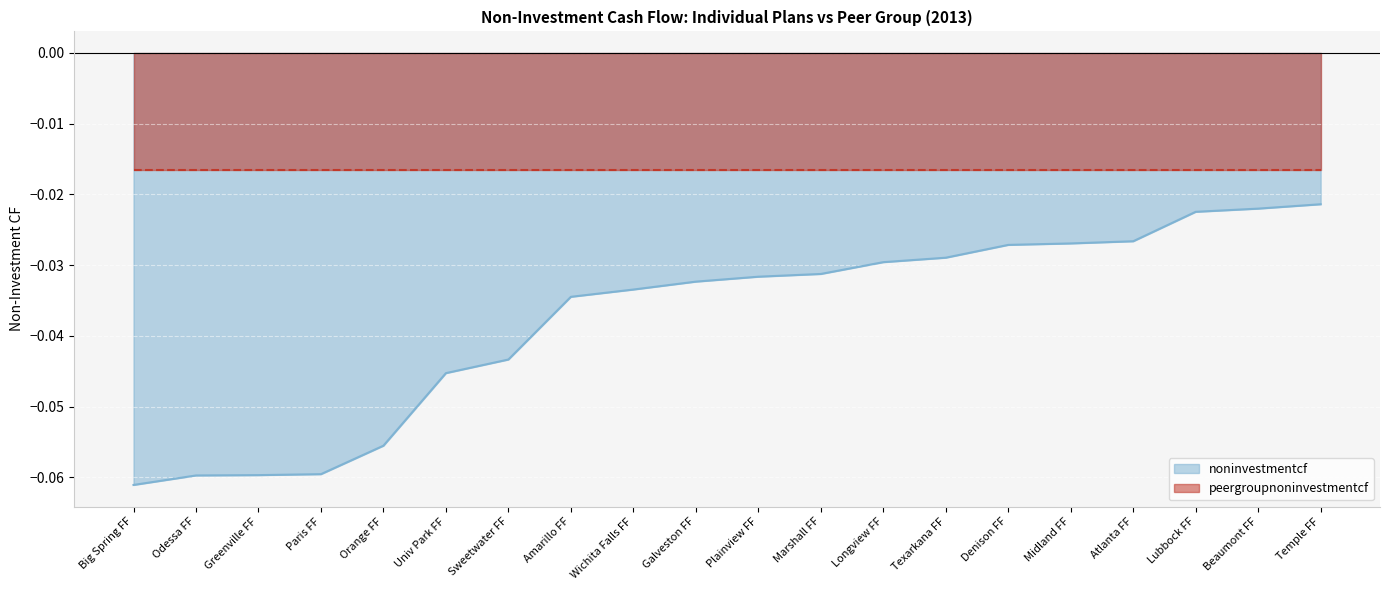

What is the label of the 15th point from the right?

Univ Park FF